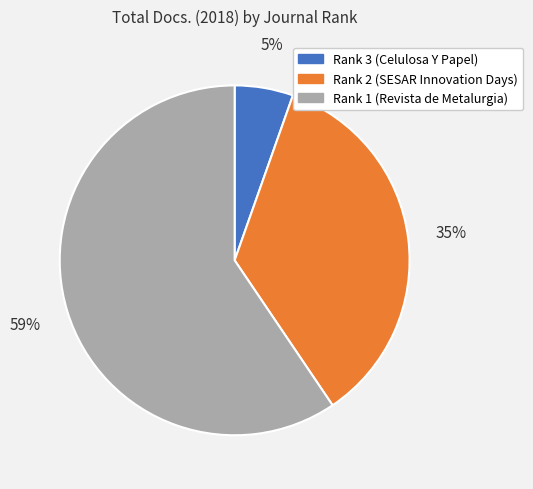

Which has a higher value, Rank 2 (SESAR Innovation Days) or Rank 1 (Revista de Metalurgia)?

Rank 1 (Revista de Metalurgia)